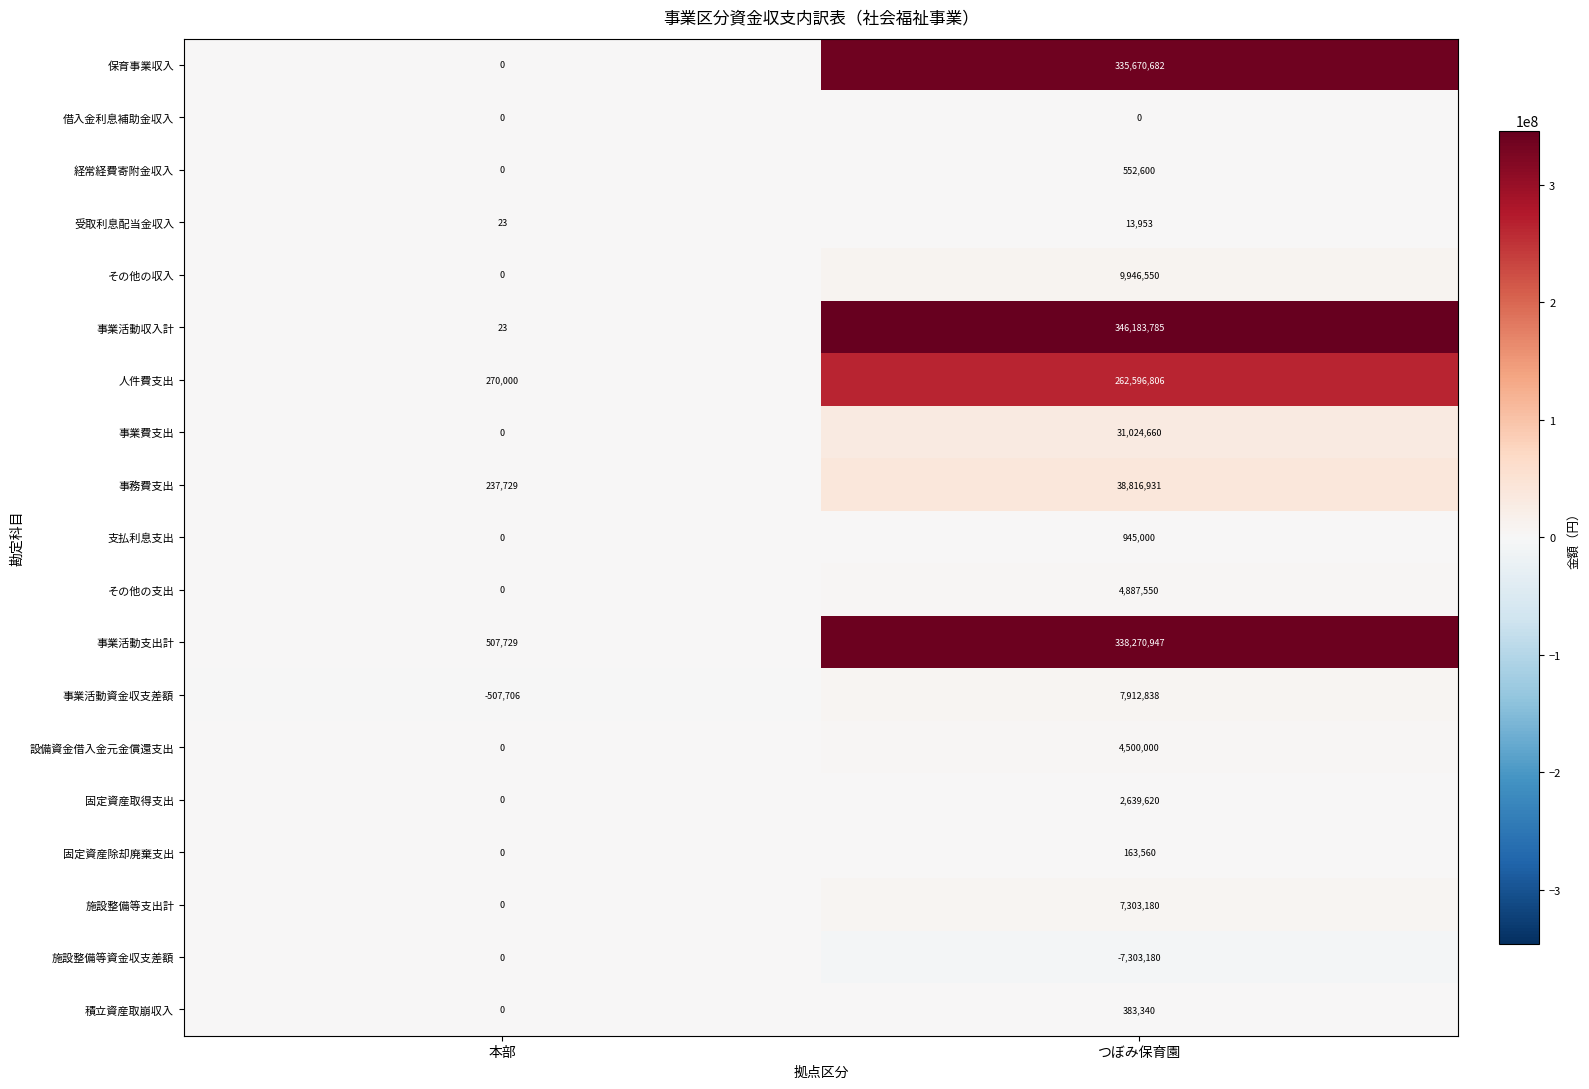

What is the average value of the 施設整備等資金収支差額 series?

-3651590